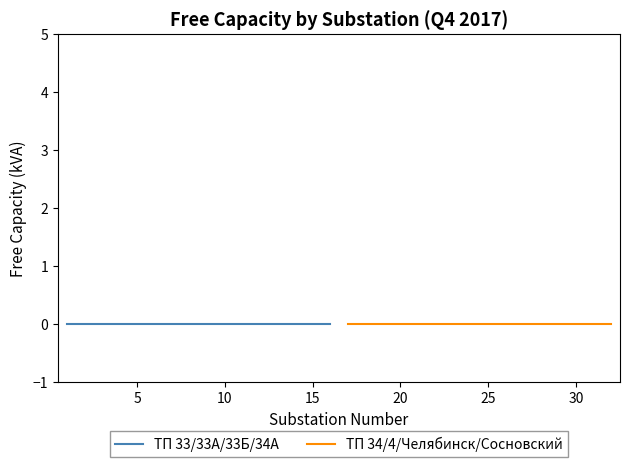

What is the minimum value for Substation Index?

1